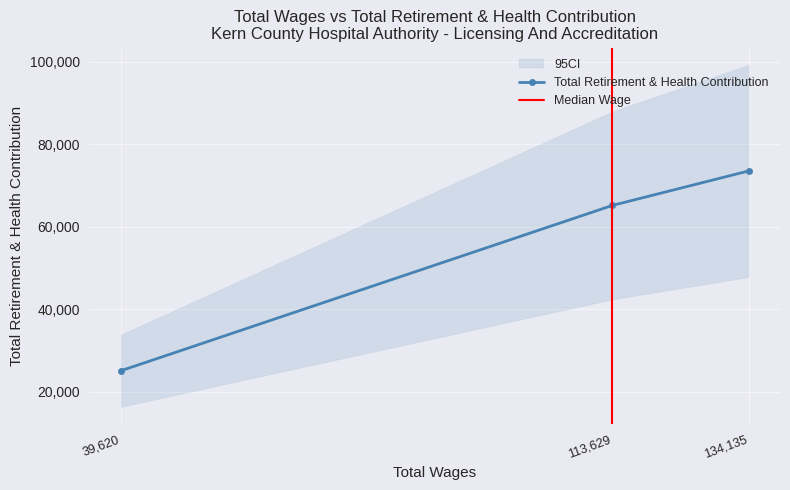

Count the number of categories in the chart.

3